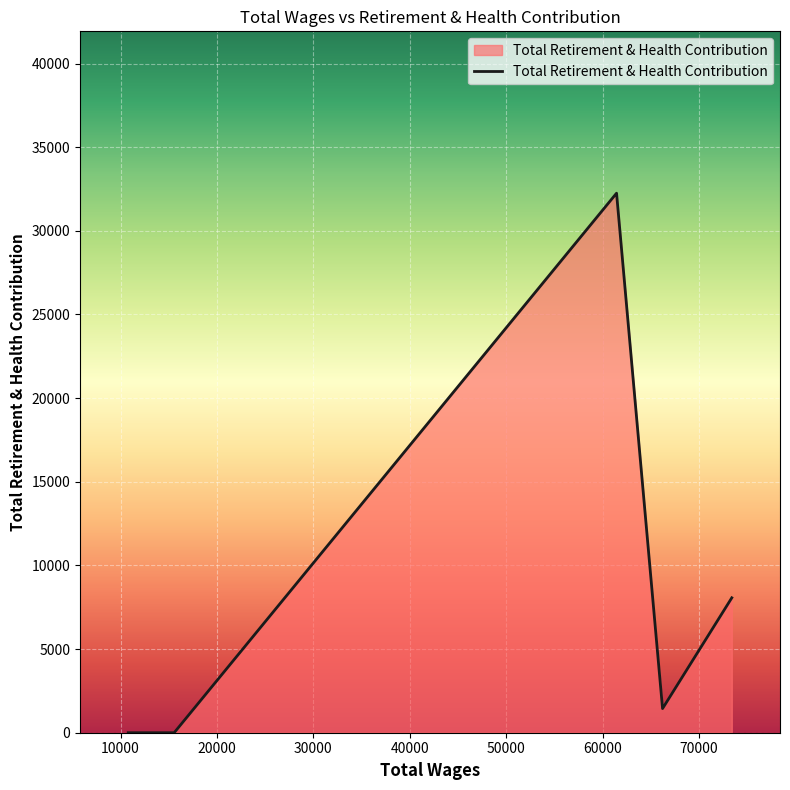

True or false: the data has more than 1 interior local peaks.

False